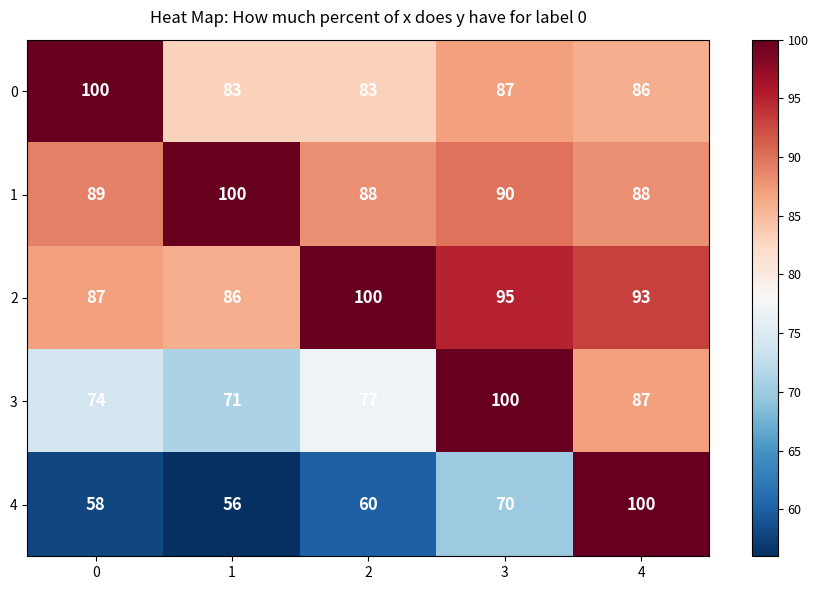

Reading left to right, transcribe all the data shown in this chart.

0: 100	83	83	87	86
1: 89	100	88	90	88
2: 87	86	100	95	93
3: 74	71	77	100	87
4: 58	56	60	70	100